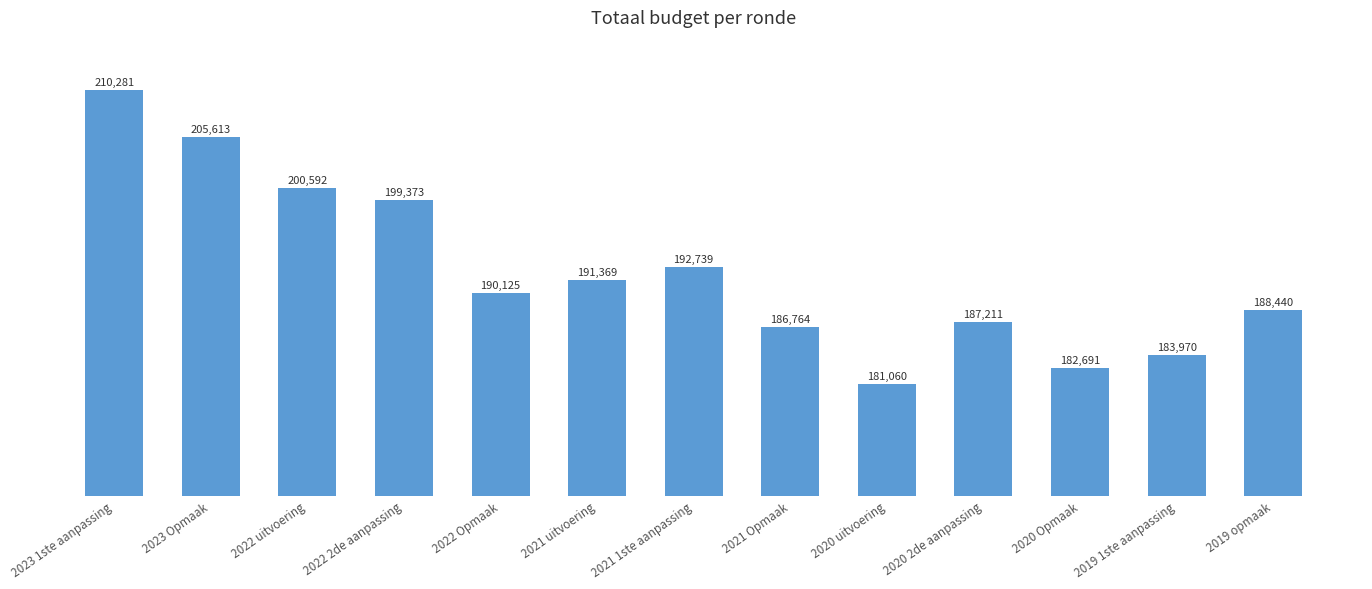

The value at 2020 uitvoering is 181060. True or false?

True